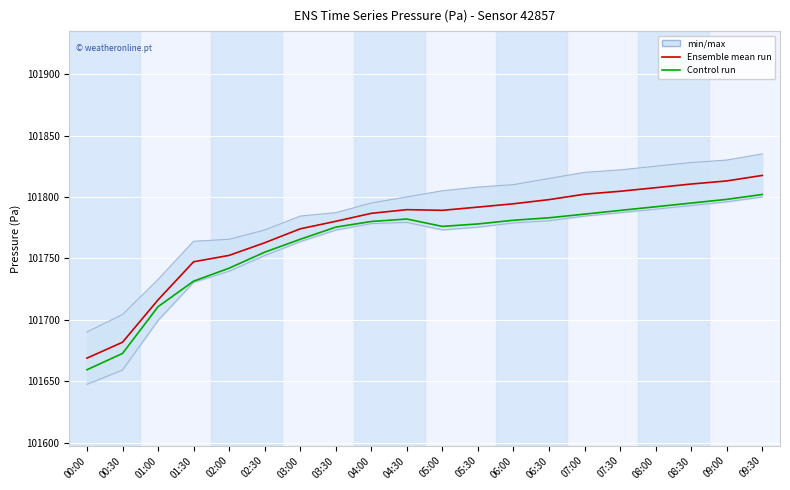

Reading left to right, list all the values displayed in this chart.

Ensemble mean run: 00:00=101668.8	00:30=101681.7	01:00=101716.2	01:30=101747.2	02:00=101752.4	02:30=101762.7	03:00=101774.0	03:30=101780.1	04:00=101786.6	04:30=101789.6	05:00=101789.1	05:30=101791.7	06:00=101794.4	06:30=101797.8	07:00=101802.2	07:30=101804.6	08:00=101807.5	08:30=101810.5	09:00=101813.0	09:30=101817.5
Control run: 00:00=101659.3	00:30=101672.6	01:00=101710.6	01:30=101731.4	02:00=101742.0	02:30=101755.0	03:00=101765.5	03:30=101775.4	04:00=101780.0	04:30=101782.0	05:00=101776.0	05:30=101778.0	06:00=101781.0	06:30=101783.0	07:00=101786.0	07:30=101789.0	08:00=101792.0	08:30=101795.0	09:00=101798.0	09:30=101802.0